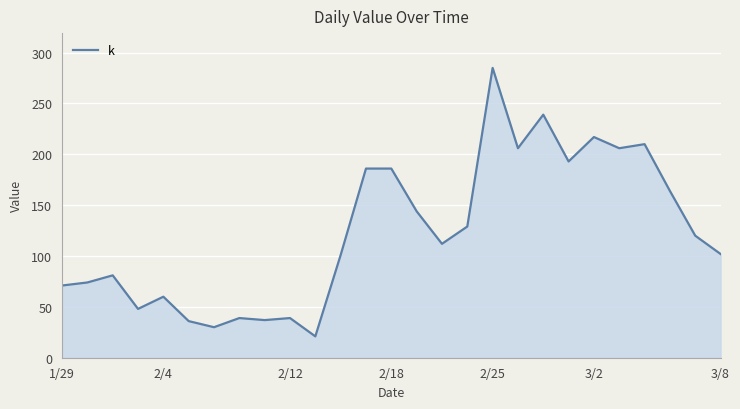

What is the maximum value shown in the chart?

285